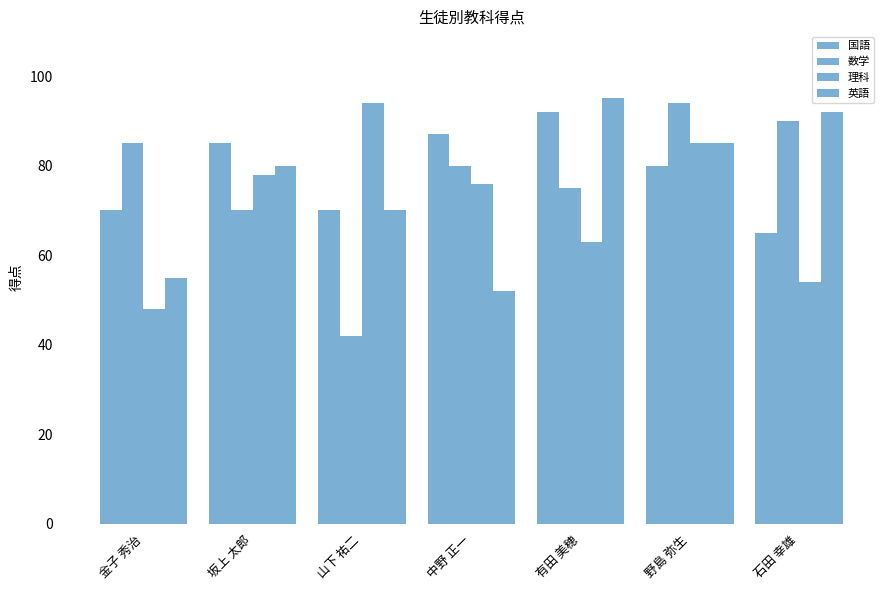

How many data points in 理科 are less than 76?

3